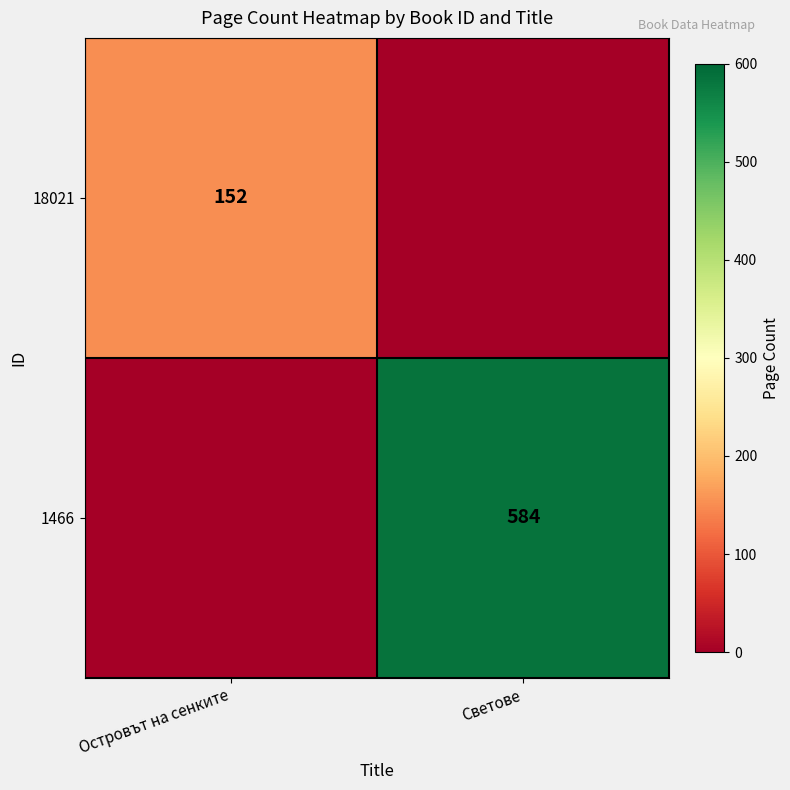

At how many categories does at least one series exceed 321?

1